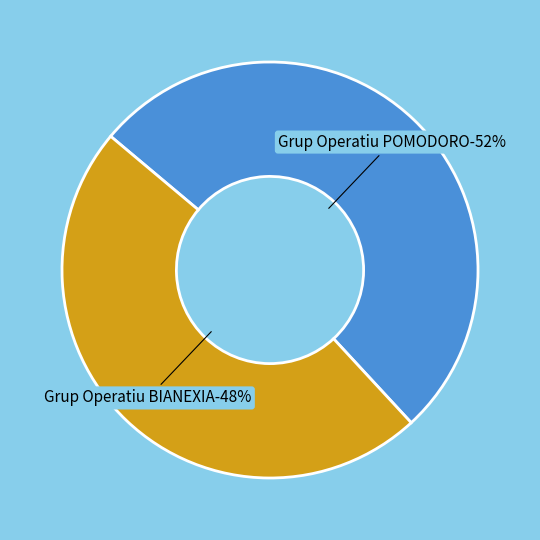

What is the largest slice in the pie chart?

Grup Operatiu POMODORO